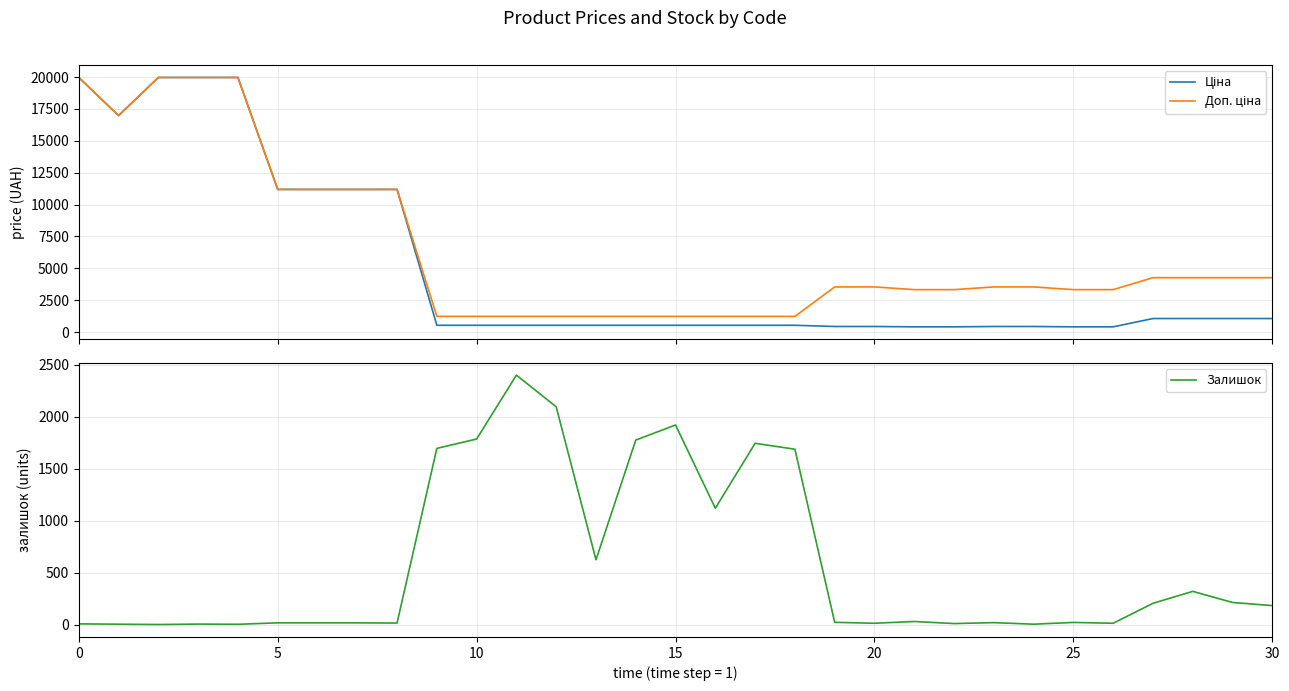

How many data points in Ціна are above 539?

13